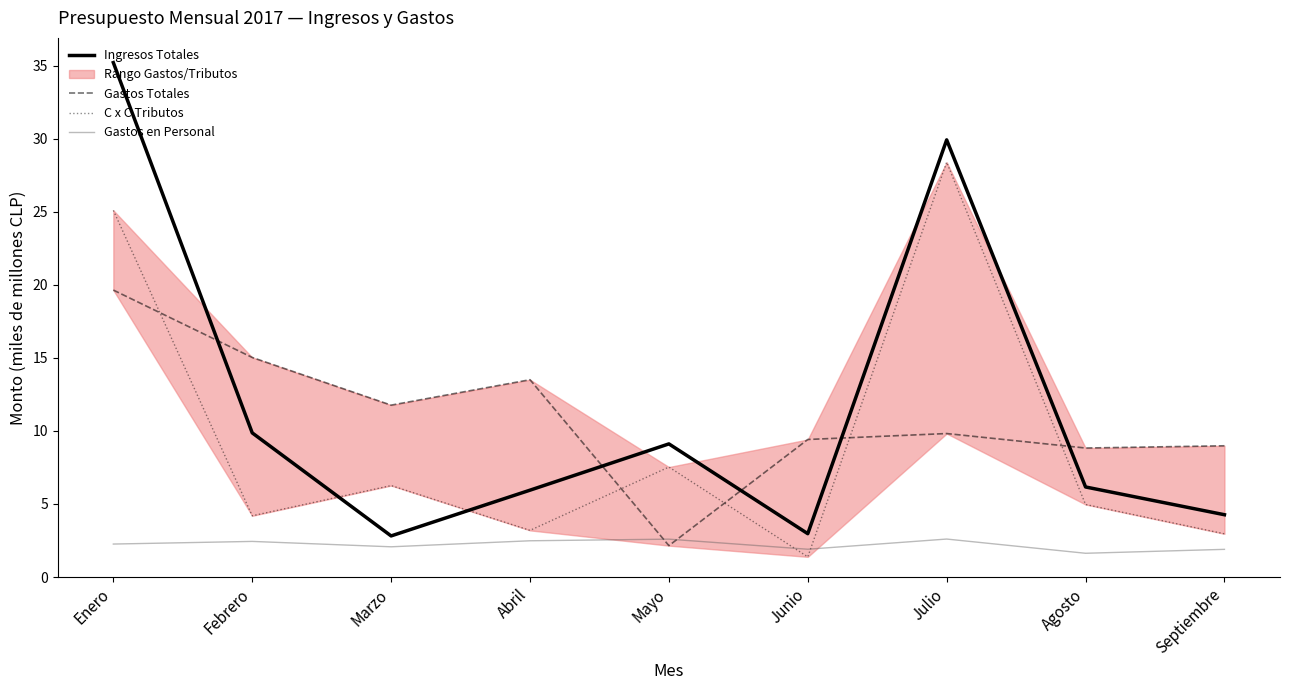

Does the chart have visible grid lines?

No